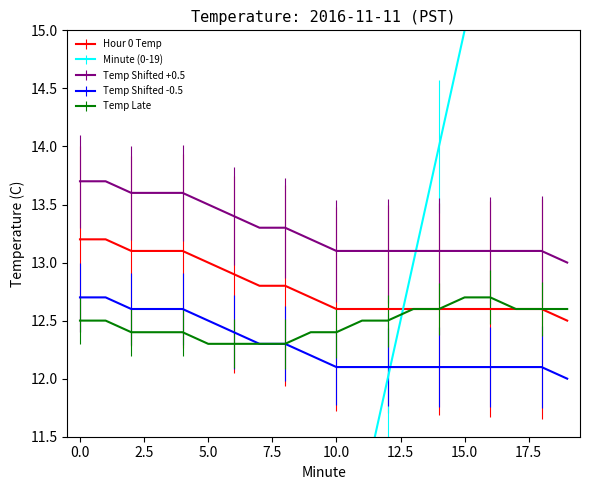

How many categories are shown in the chart?

20